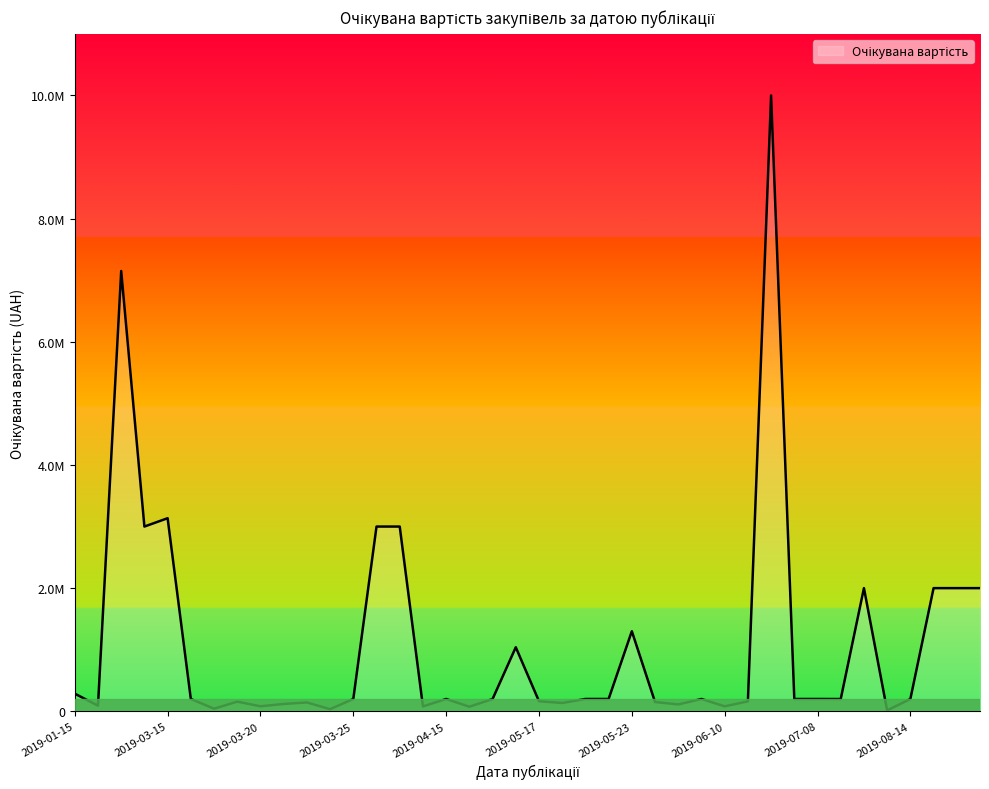

Which label corresponds to the smallest value in the chart?

2019-08-06